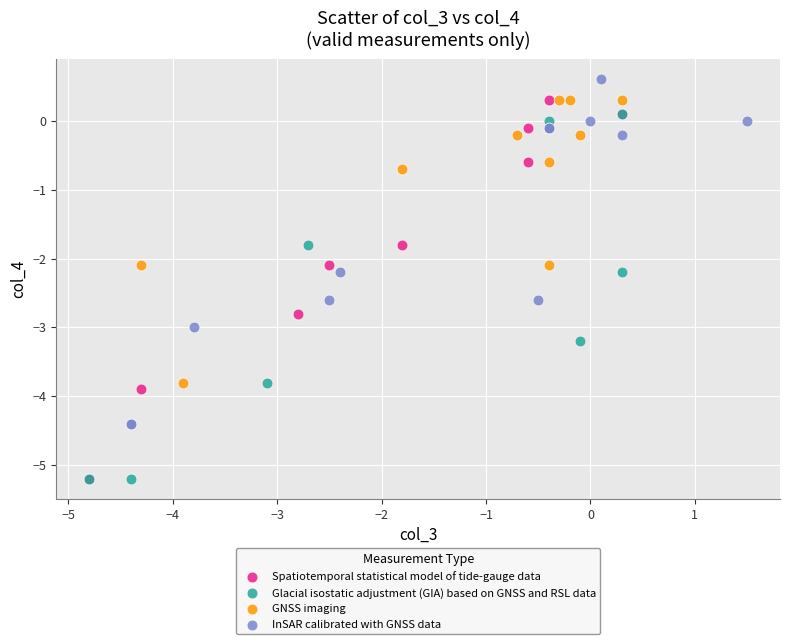

Which series reaches the maximum Y coordinate?

InSAR calibrated with GNSS data